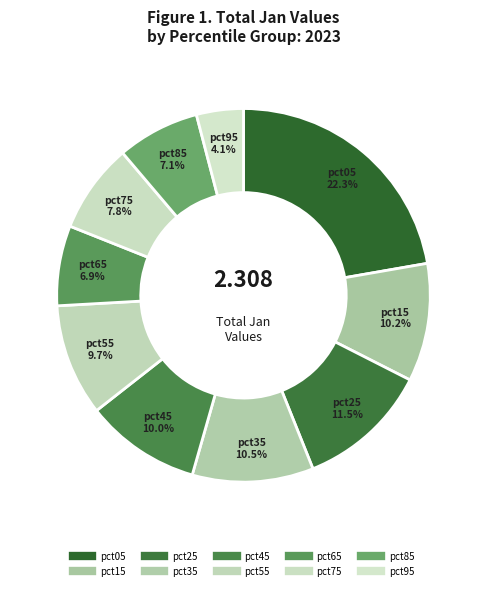

Which category has the biggest portion of the pie?

pct05